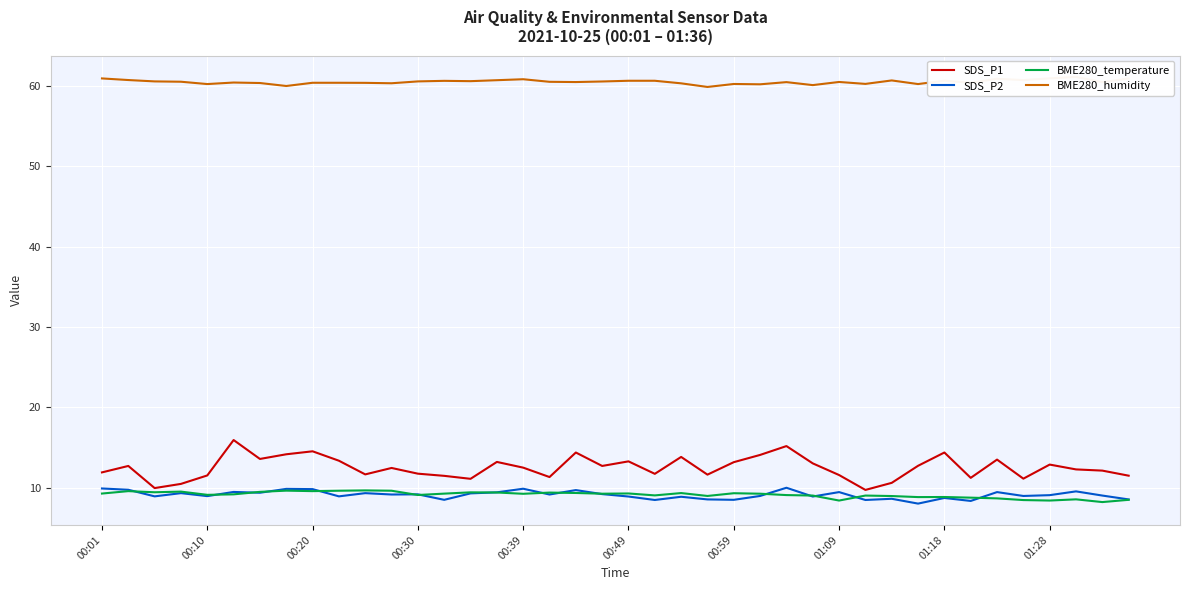

What is the lowest value of the SDS_P1 series?

9.8